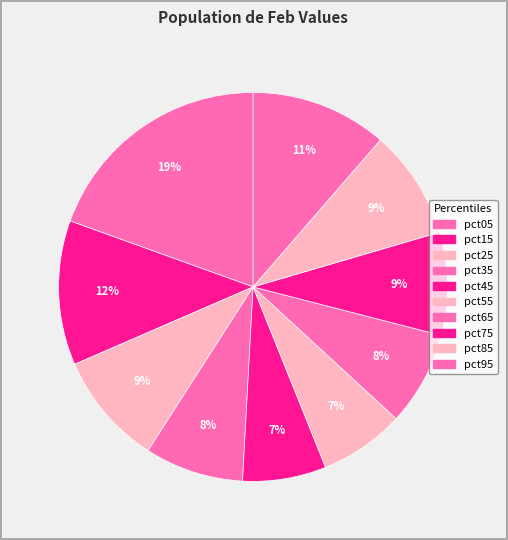

True or false: pct15 accounts for 12% of the total.

True